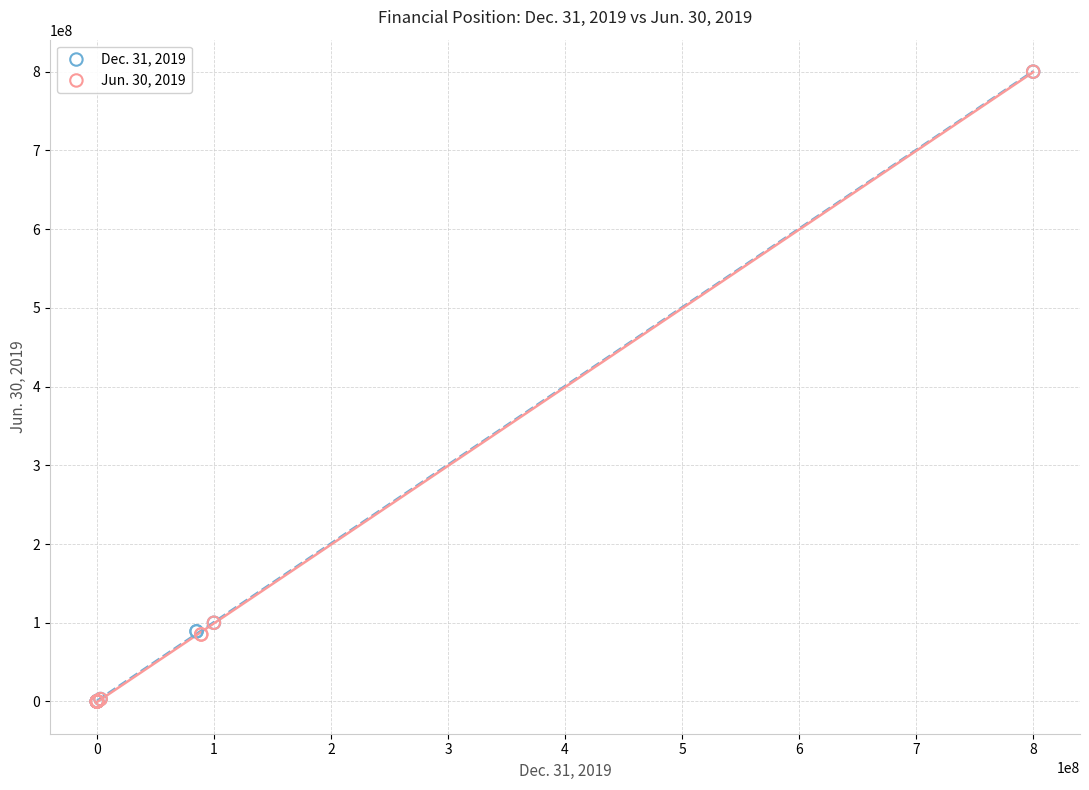

What are all the series names shown in the legend?

Dec. 31, 2019, Jun. 30, 2019